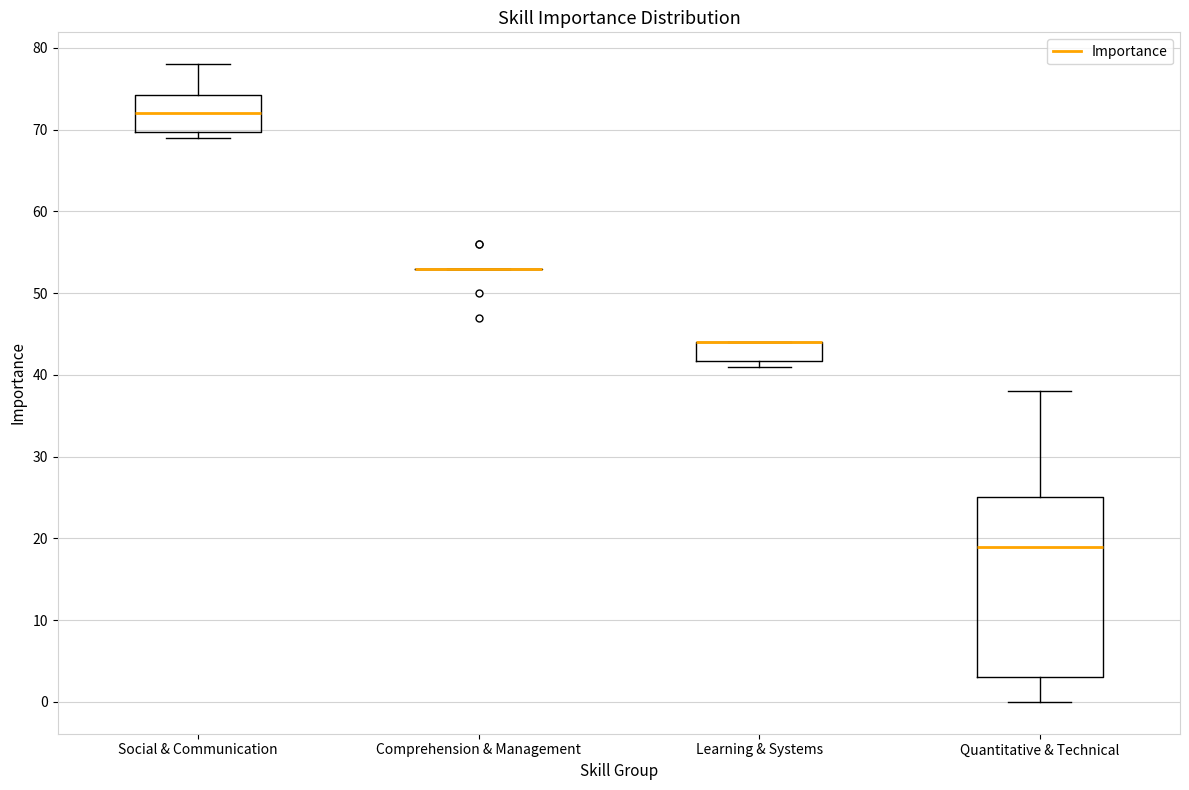

Reading left to right, read every box against the y-axis: the position of its median line, the range the box covers, and the ends of its whiskers. The values are not printed on the chart, so give them approximately, as read against the axis.

Social & Communication: median 72, box 70 to 74, whiskers 69 to 78
Comprehension & Management: box collapsed to a line at 53, whiskers 53 to 53
Learning & Systems: median 44 (drawn on the box's upper edge), box 42 to 44, whiskers 41 to 44
Quantitative & Technical: median 19, box 3 to 25, whiskers 0 to 38